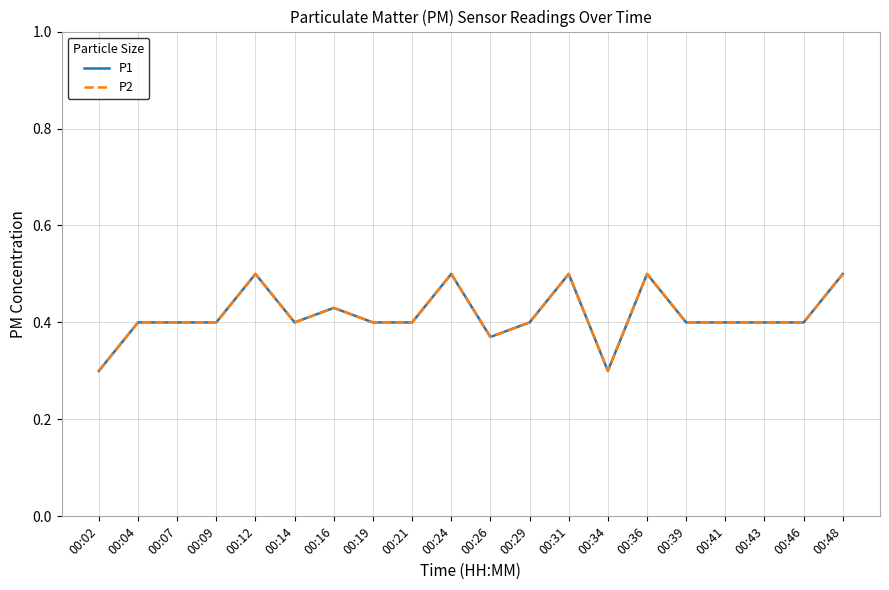

Does the chart display data point markers on the line(s)?

No